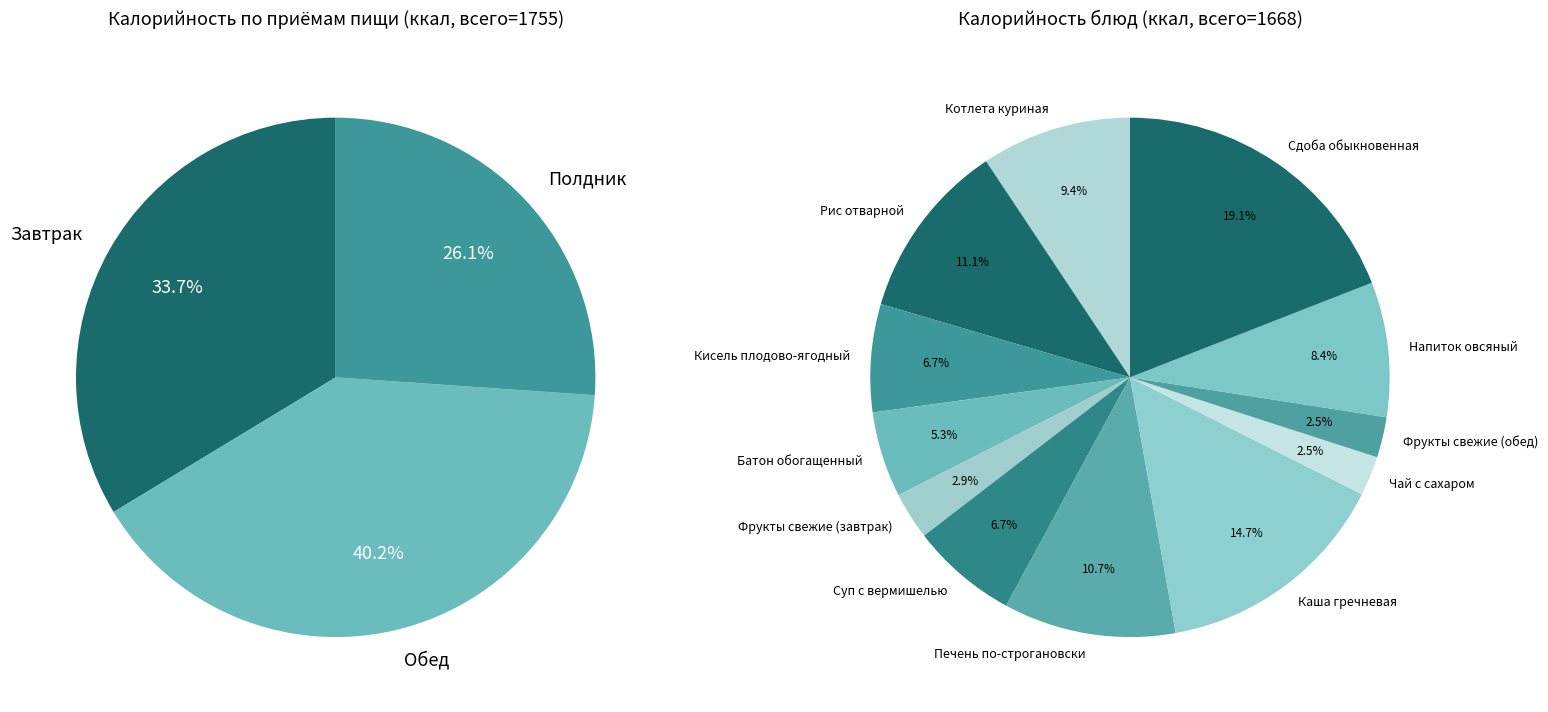

Which slice is the smallest?

Чай с сахаром